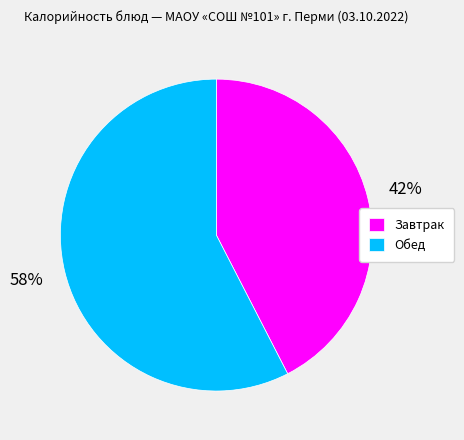

To the nearest percent, what is the average slice percentage?

50%